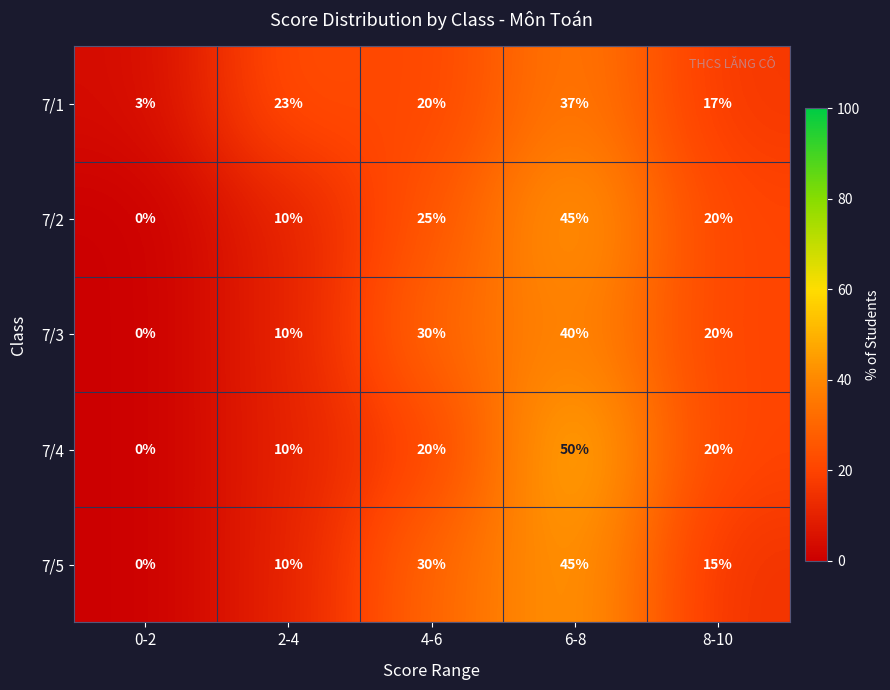

What is the total value across all series at 8-10?

92